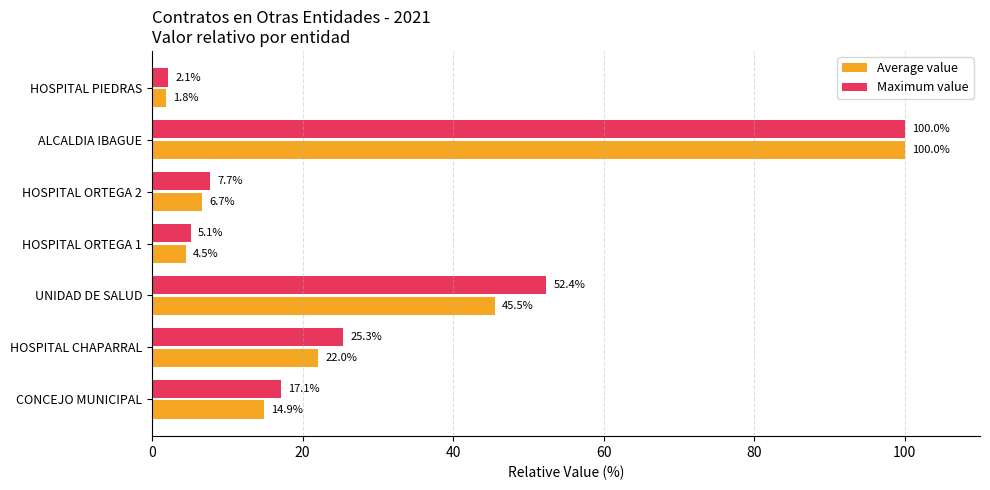

What is the difference between the maximum and minimum values in the Average value series?

98.2